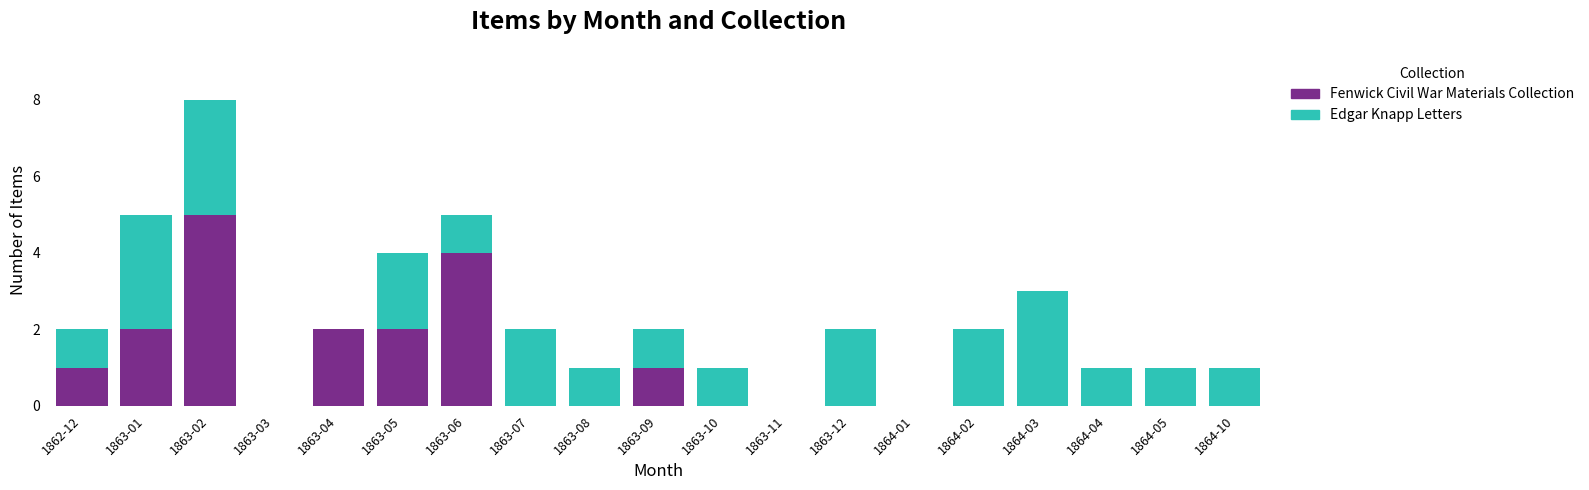

Are the bars horizontal?

No